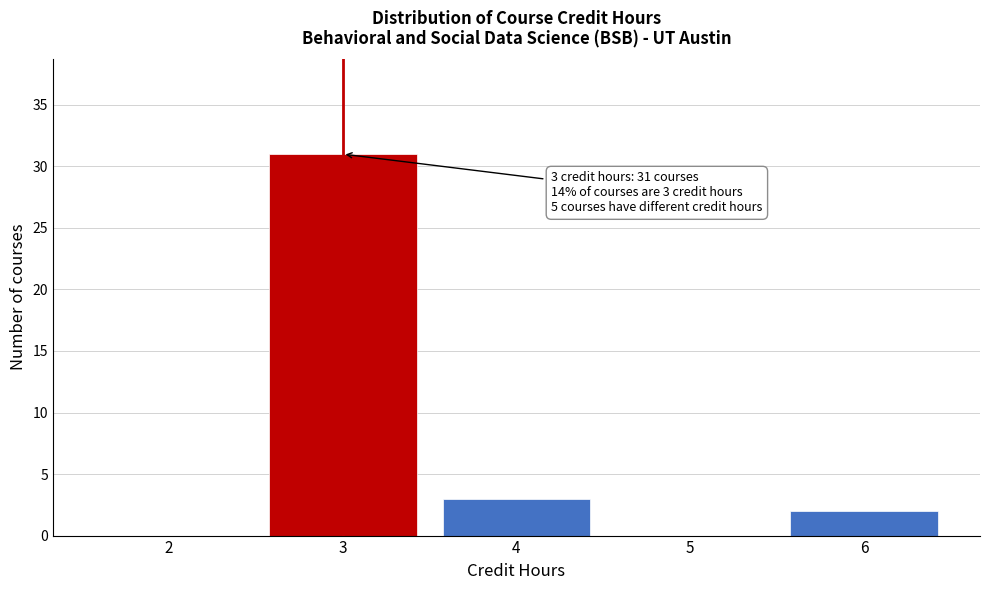

Which range on the x-axis has the tallest bar?

2.5 to 3.5